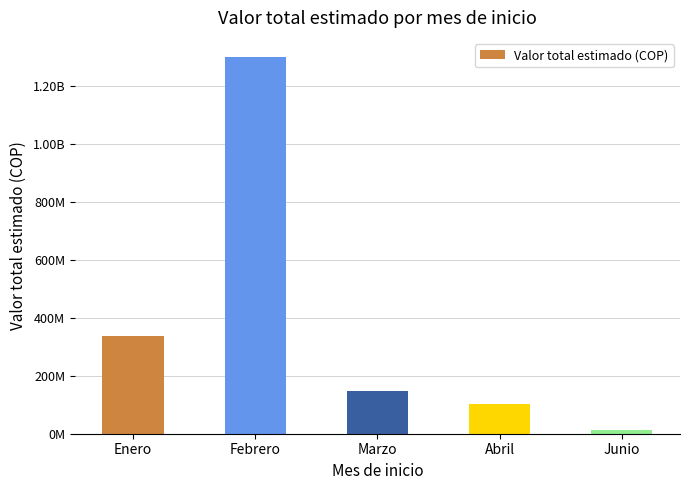

List the labels in order of value, largest first.

Febrero, Enero, Marzo, Abril, Junio